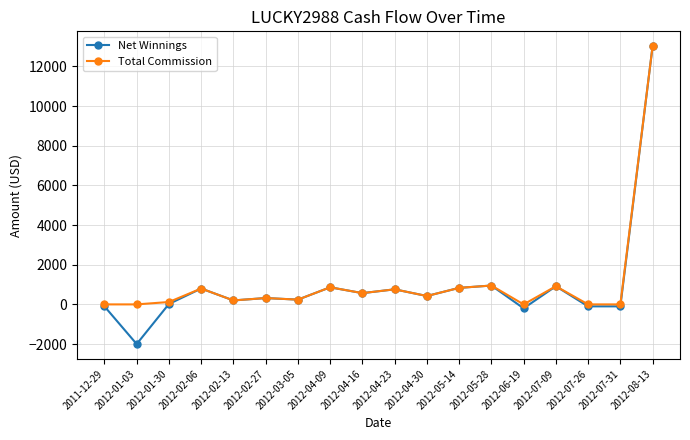

What is the smallest value displayed?

-2000.0